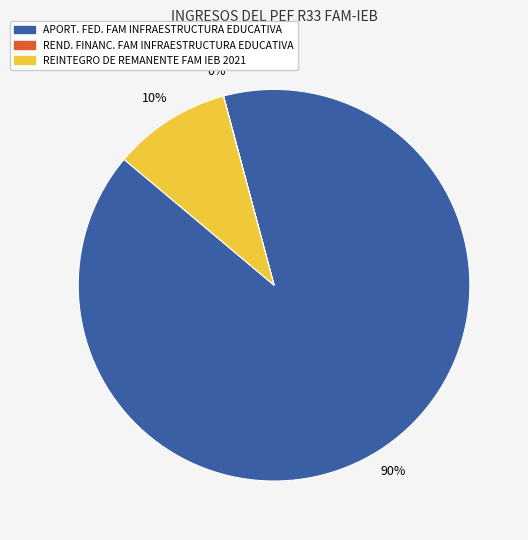

What is the largest slice in the pie chart?

APORT. FED. FAM INFRAESTRUCTURA EDUCATIVA